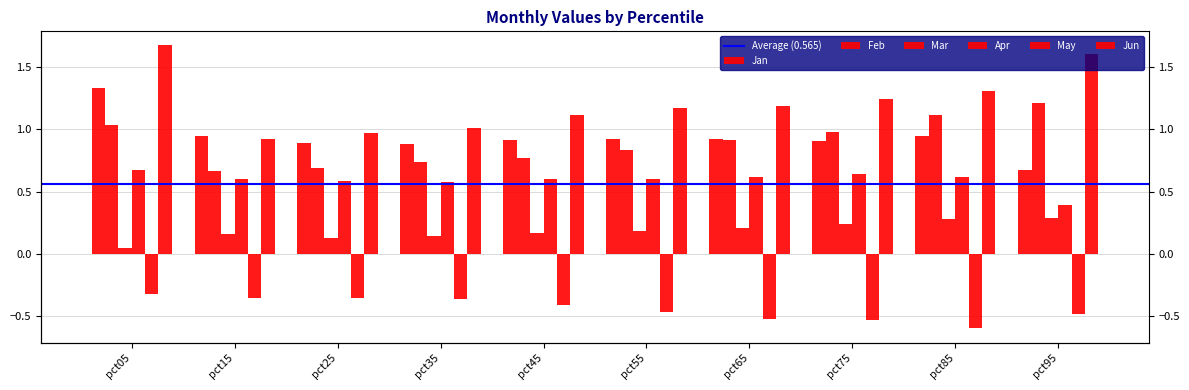

Which category has the highest value across all series?

pct05